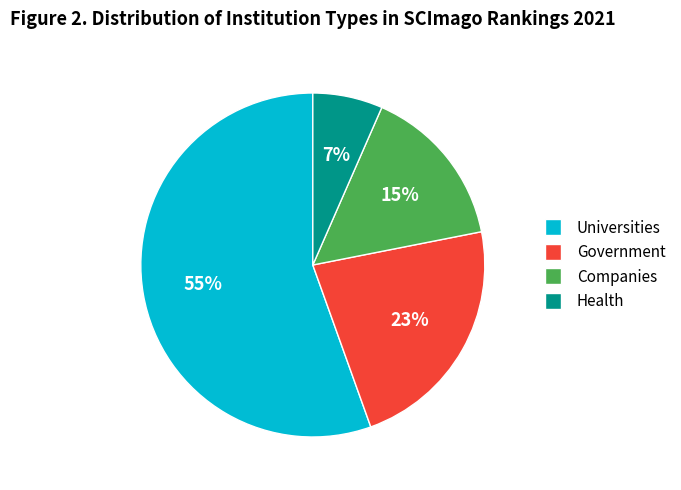

Between Health and Universities, which is larger?

Universities